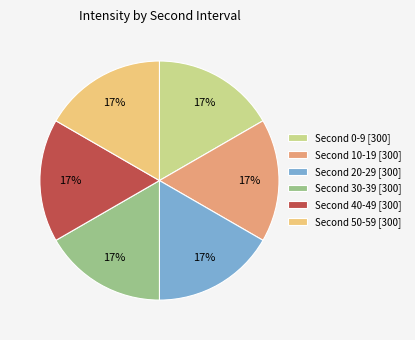

To the nearest percent, what is the average slice percentage?

17%